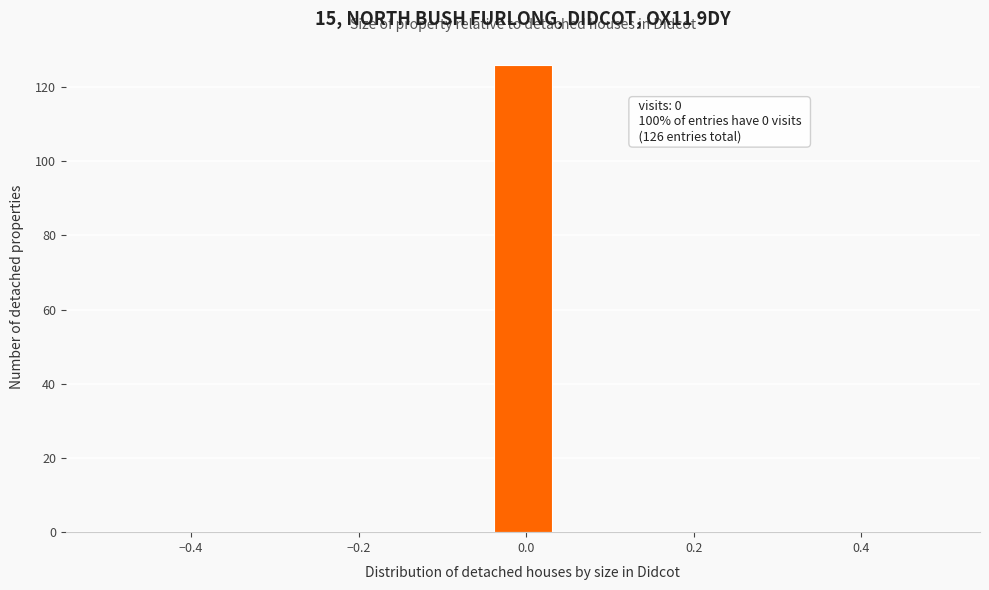

Around what value on the x-axis is the tallest bar? Give the approximate position of its centre, as read against the axis.

0.00